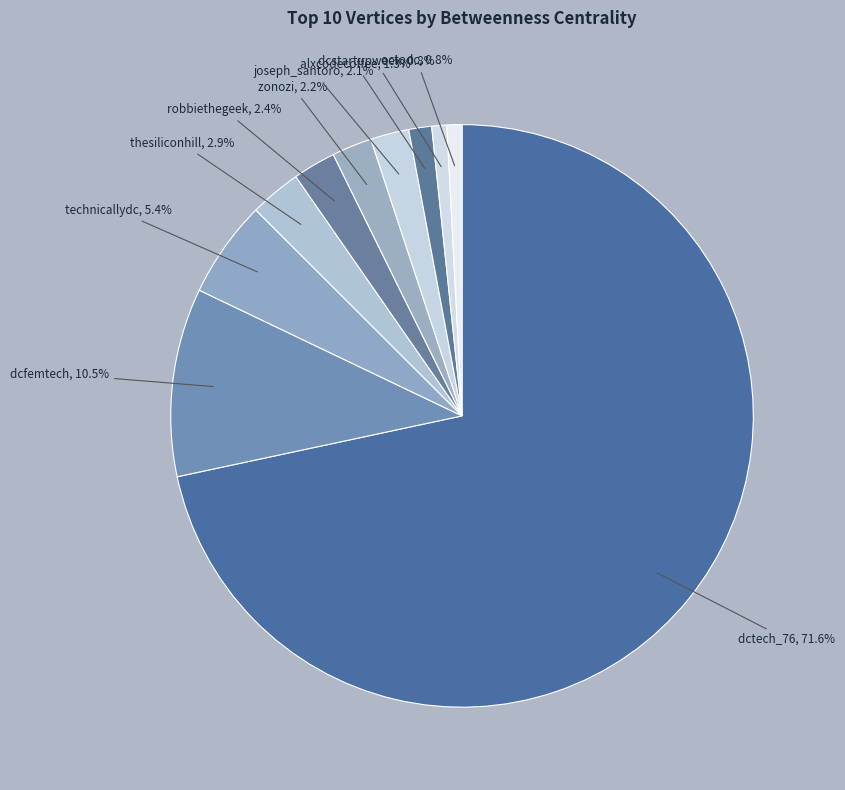

Count the number of slices in the pie.

10